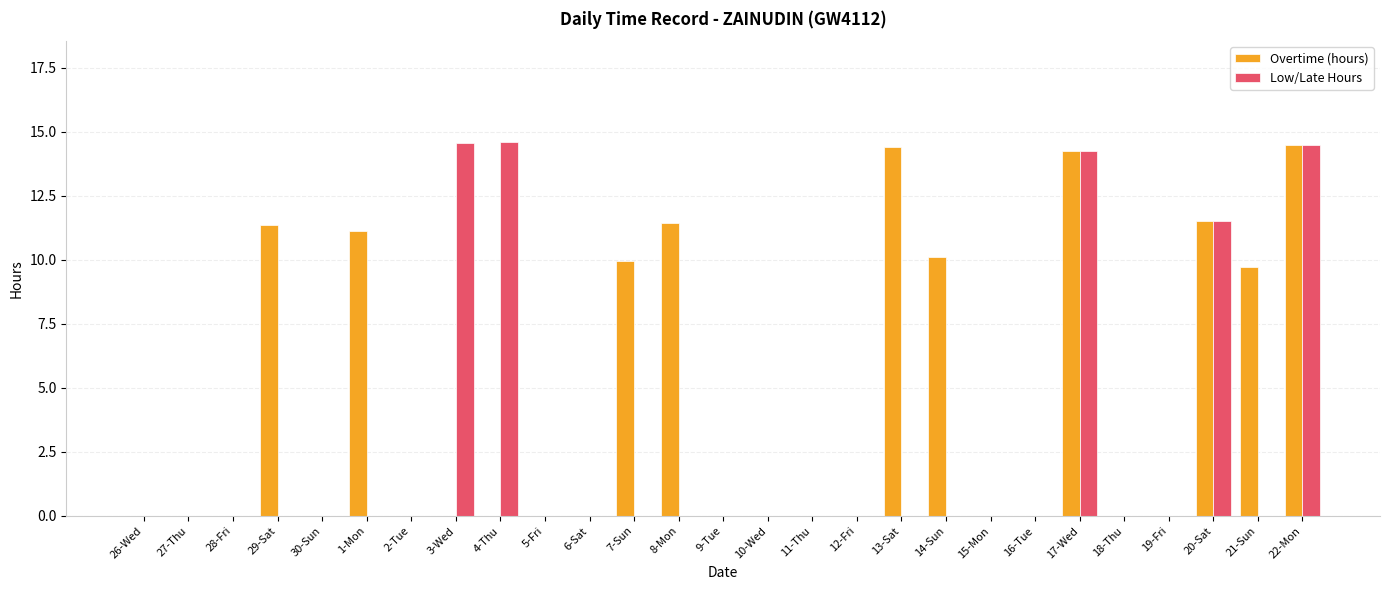

How many distinct data groups are displayed?

2